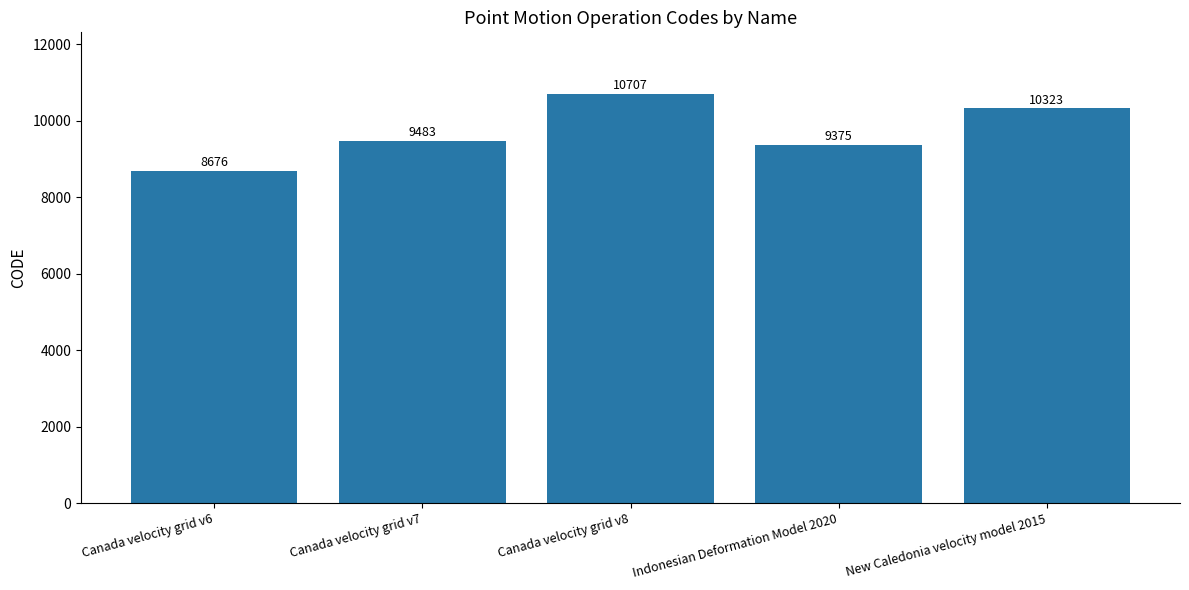

The chart shows a value of 6566 at Canada velocity grid v7. True or false?

False